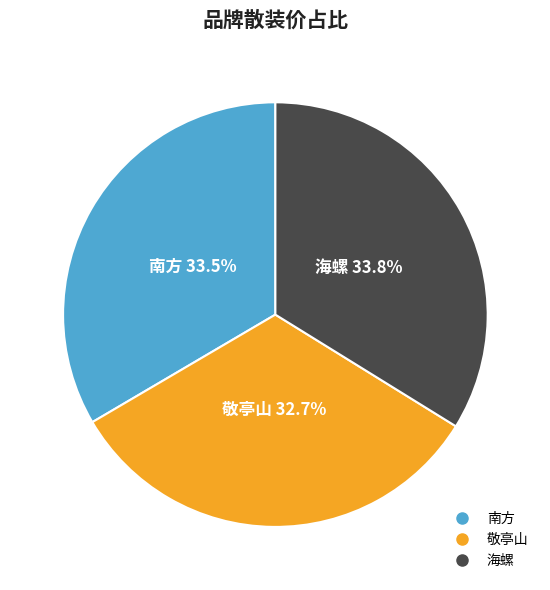

Is the sum of 南方 and 海螺 greater than half?

Yes